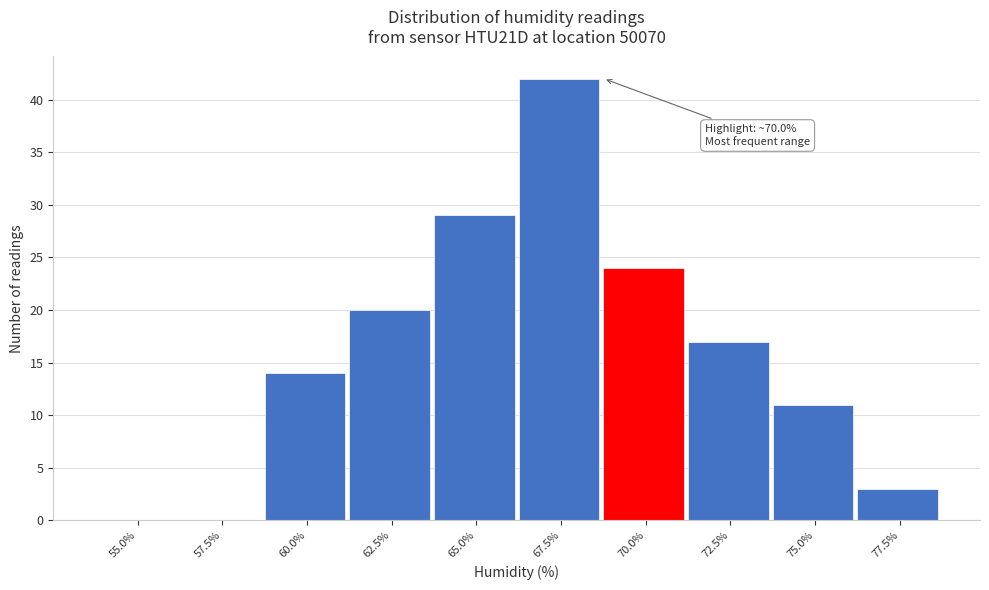

Reading left to right, extract all data points from this chart.

55.0%=0	57.5%=0	60.0%=14	62.5%=20	65.0%=29	67.5%=42	70.0%=24	72.5%=17	75.0%=11	77.5%=3